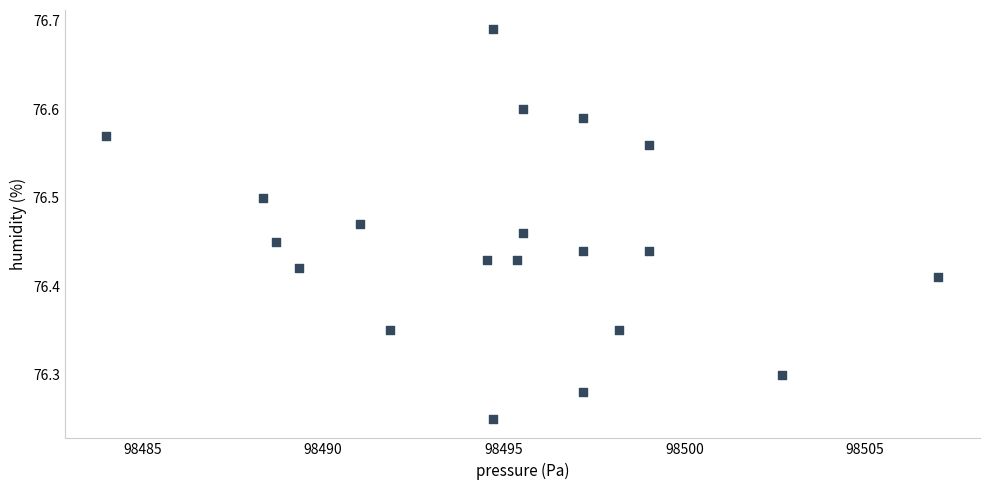

What is the range of Y values (max minus min)?

0.4